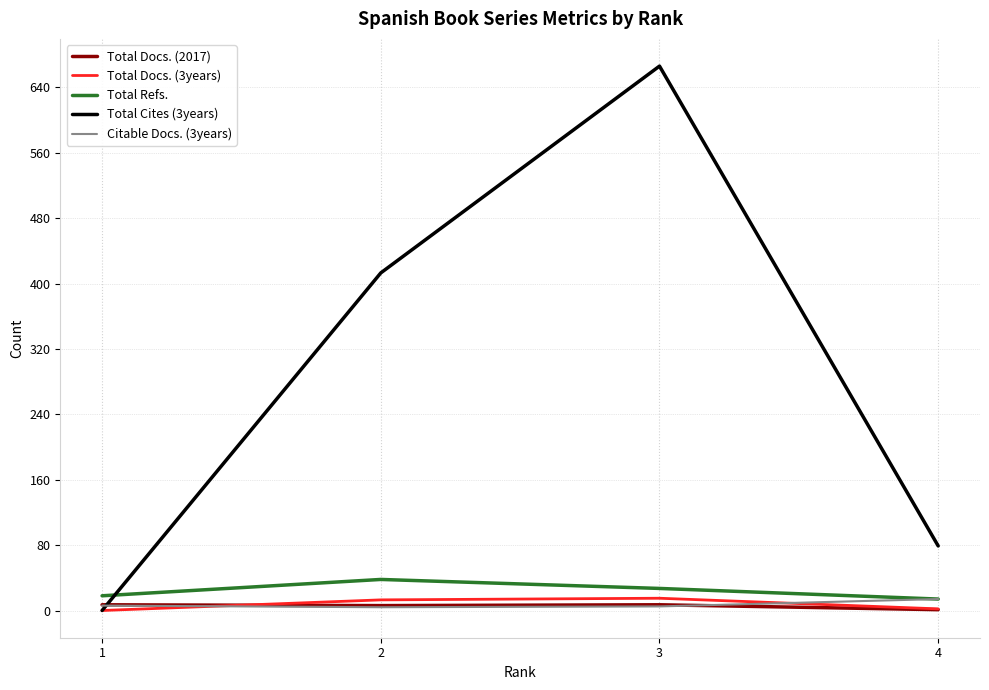

After their last crossing, which series has the higher values: Total Docs. (3years) or Citable Docs. (3years)?

Citable Docs. (3years)